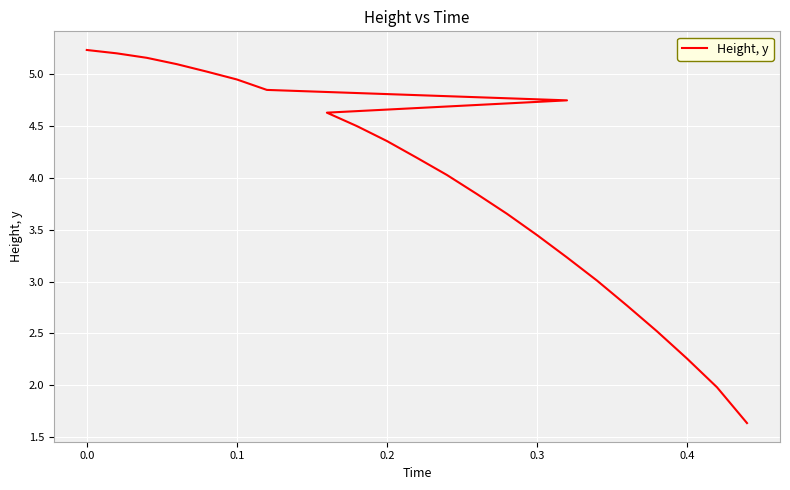

How many lines are shown in the chart?

1